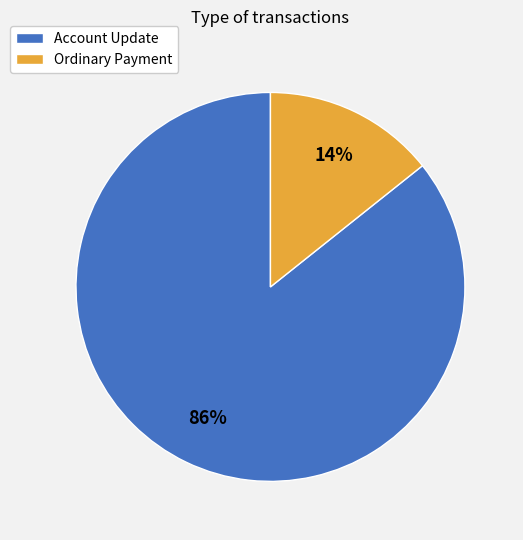

Is Account Update the majority of the pie?

Yes